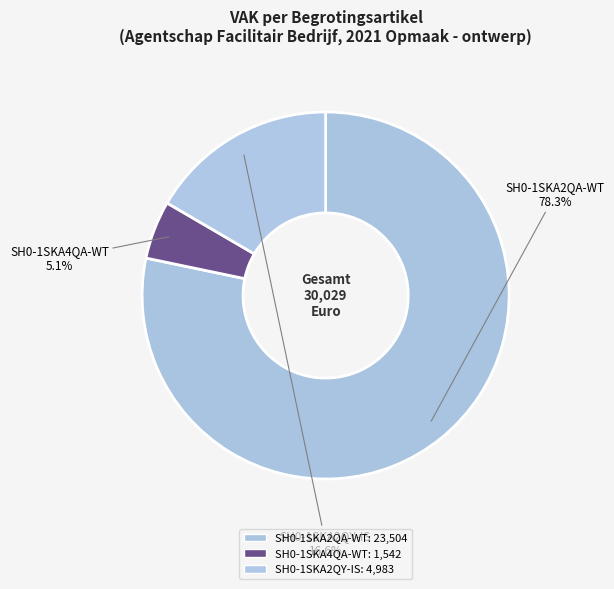

How many segments does this pie chart have?

3